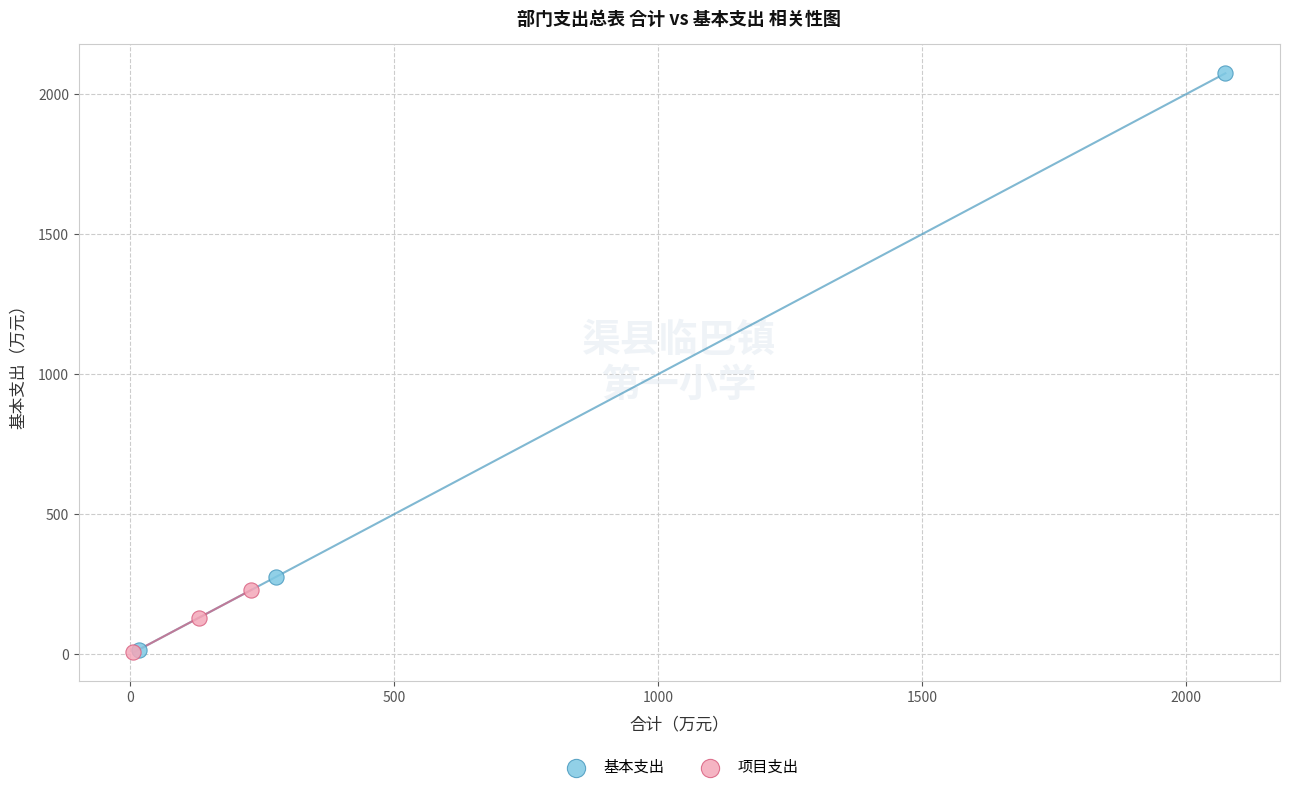

Which series has the widest spread of Y values?

基本支出